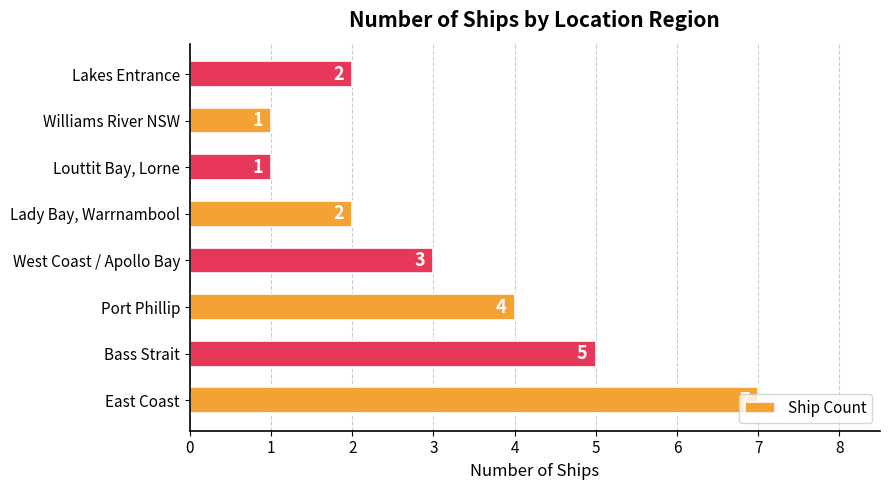

How many distinct data groups are displayed?

1